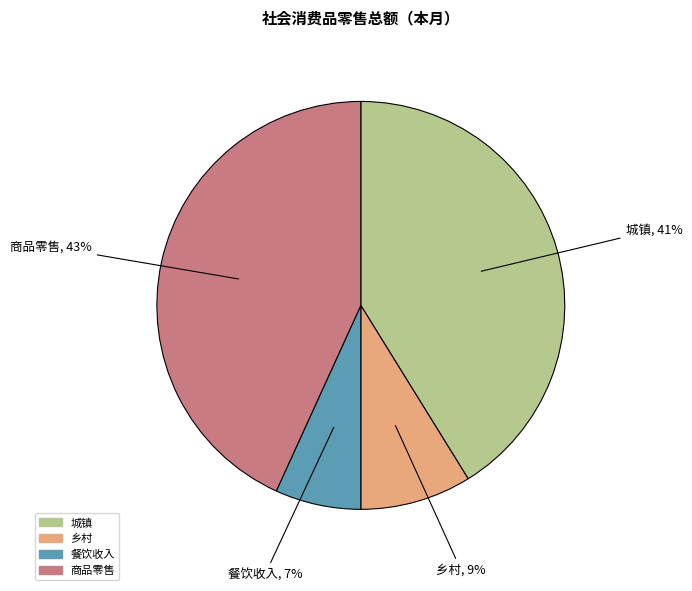

Is there any slice that represents more than half of the pie?

No